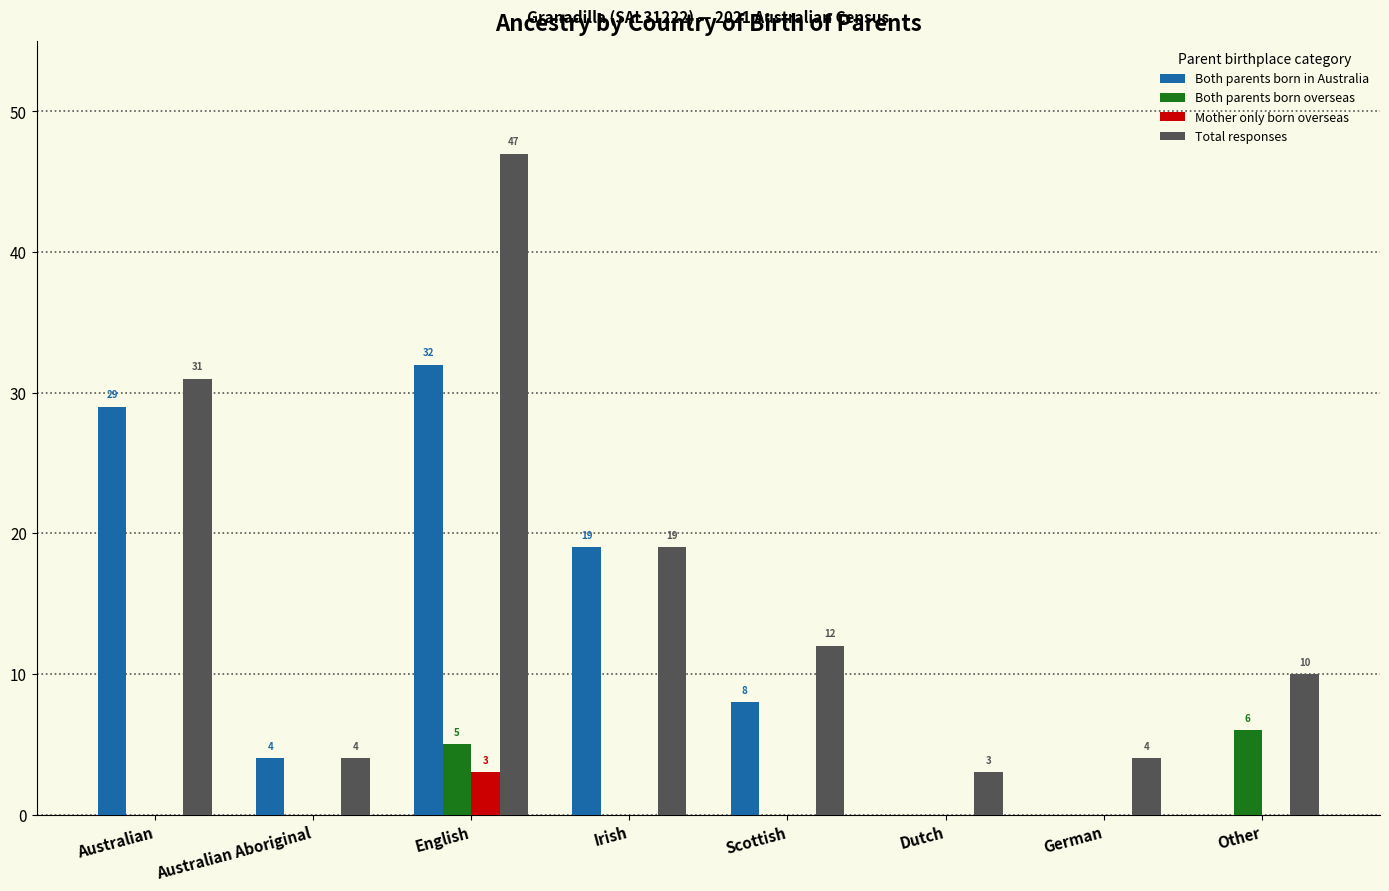

How many values in the Both parents born overseas series exceed 0?

2